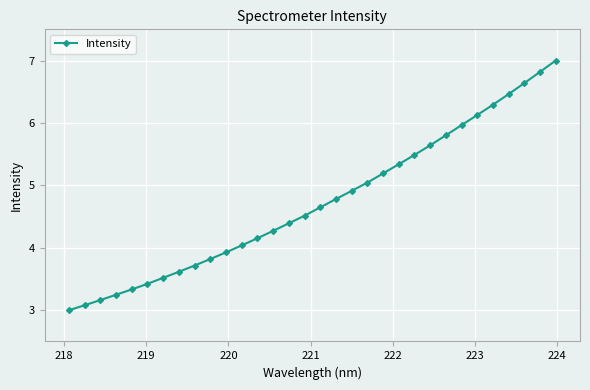

Count the number of categories in the chart.

32